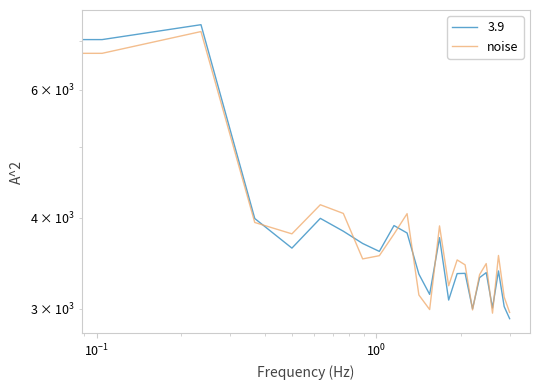

The value at 13 is 1426.6. True or false?

False